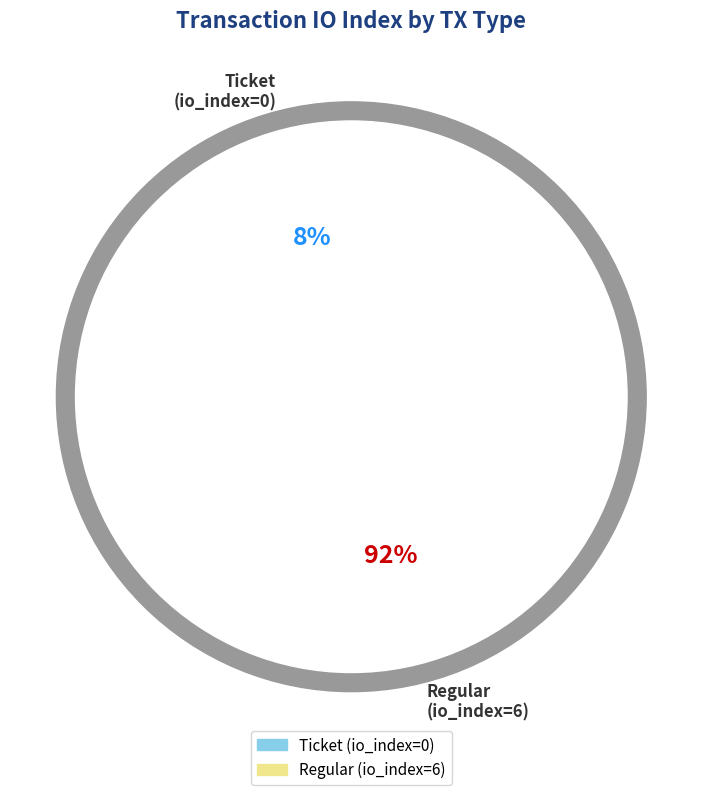

The Ticket (io_index=0) slice represents 1% of the pie. True or false?

False